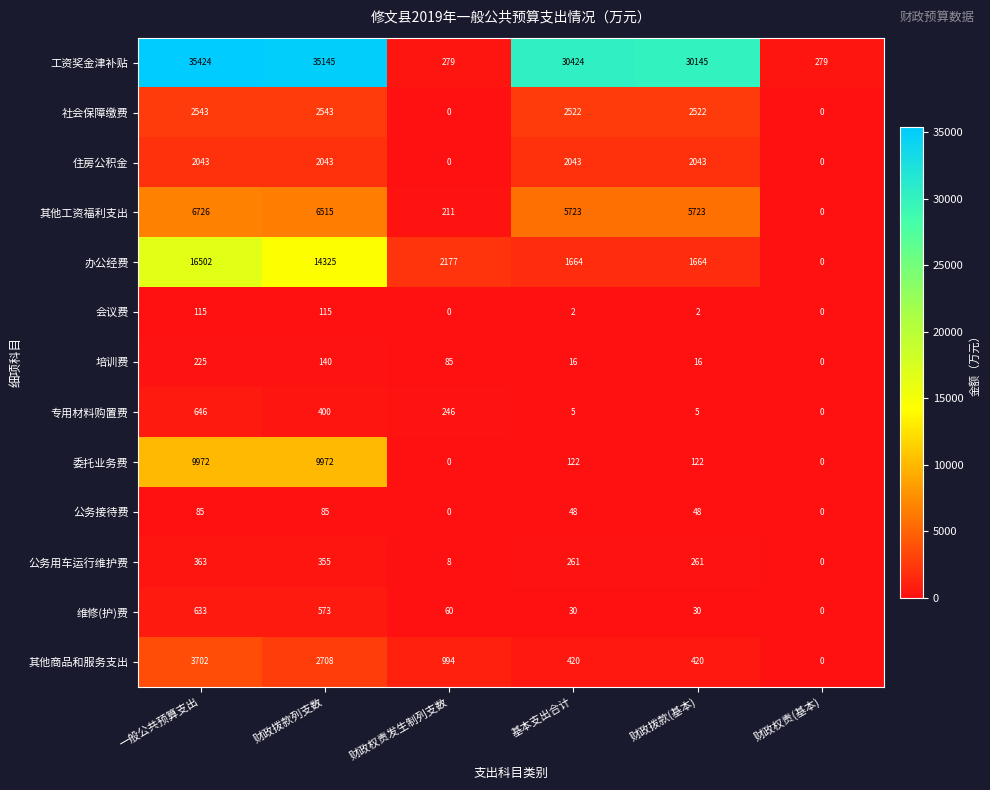

Which label corresponds to the largest value in the chart?

一般公共预算支出